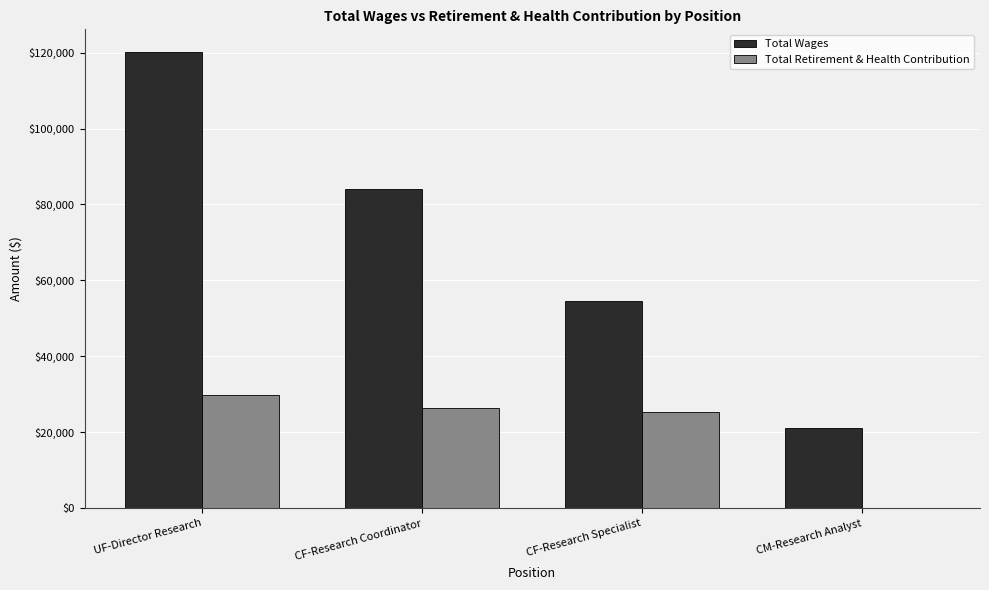

At which label is Total Wages closest to 70671?

CF-Research Coordinator